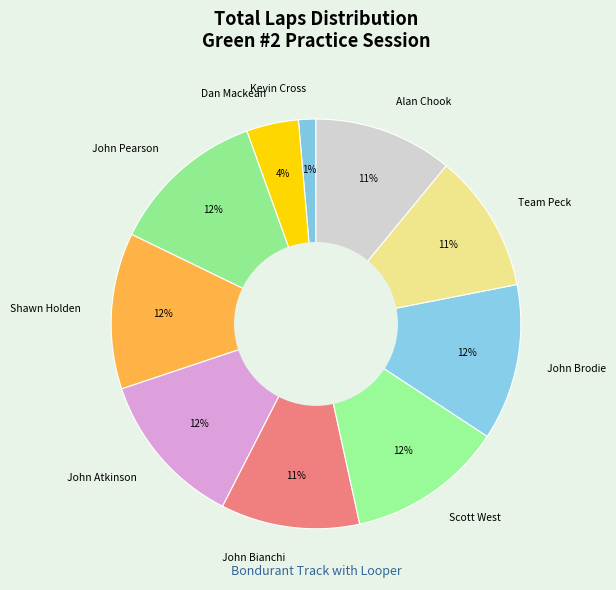

Count the number of slices in the pie.

10